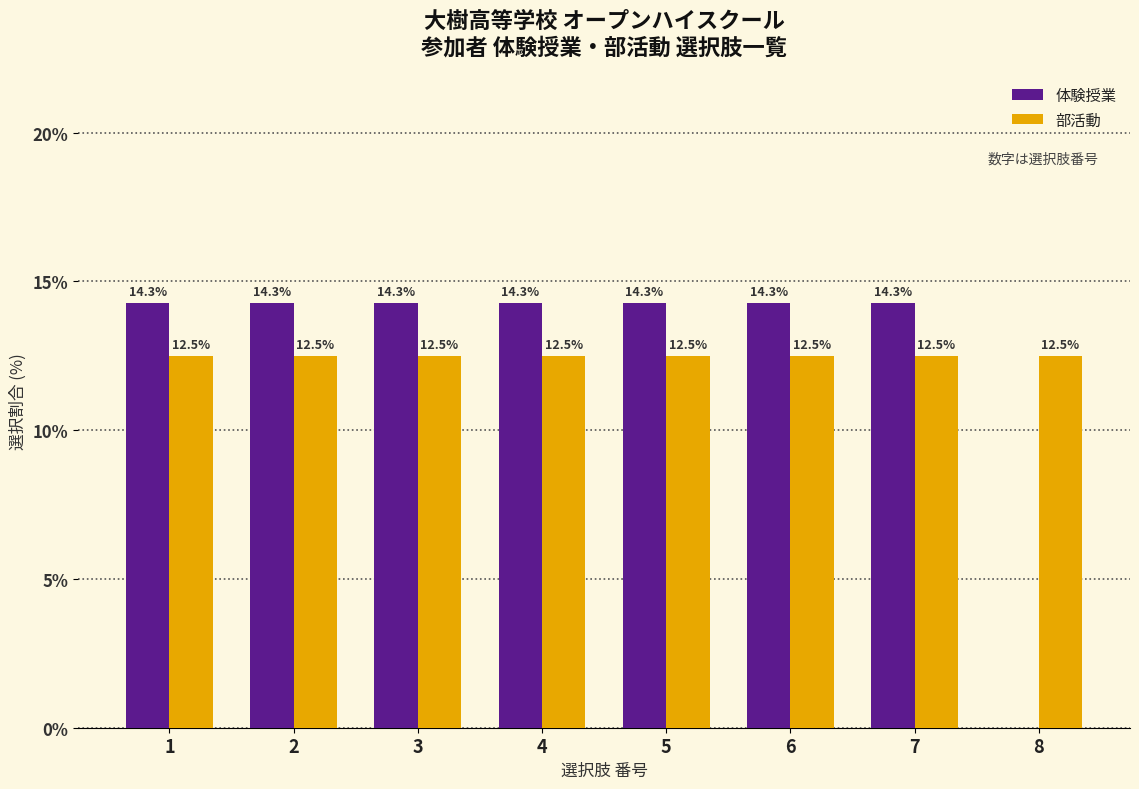

Reading right to left, extract all data points from this chart.

体験授業: 8=0.0	7=14.3	6=14.3	5=14.3	4=14.3	3=14.3	2=14.3	1=14.3
部活動: 8=12.5	7=12.5	6=12.5	5=12.5	4=12.5	3=12.5	2=12.5	1=12.5